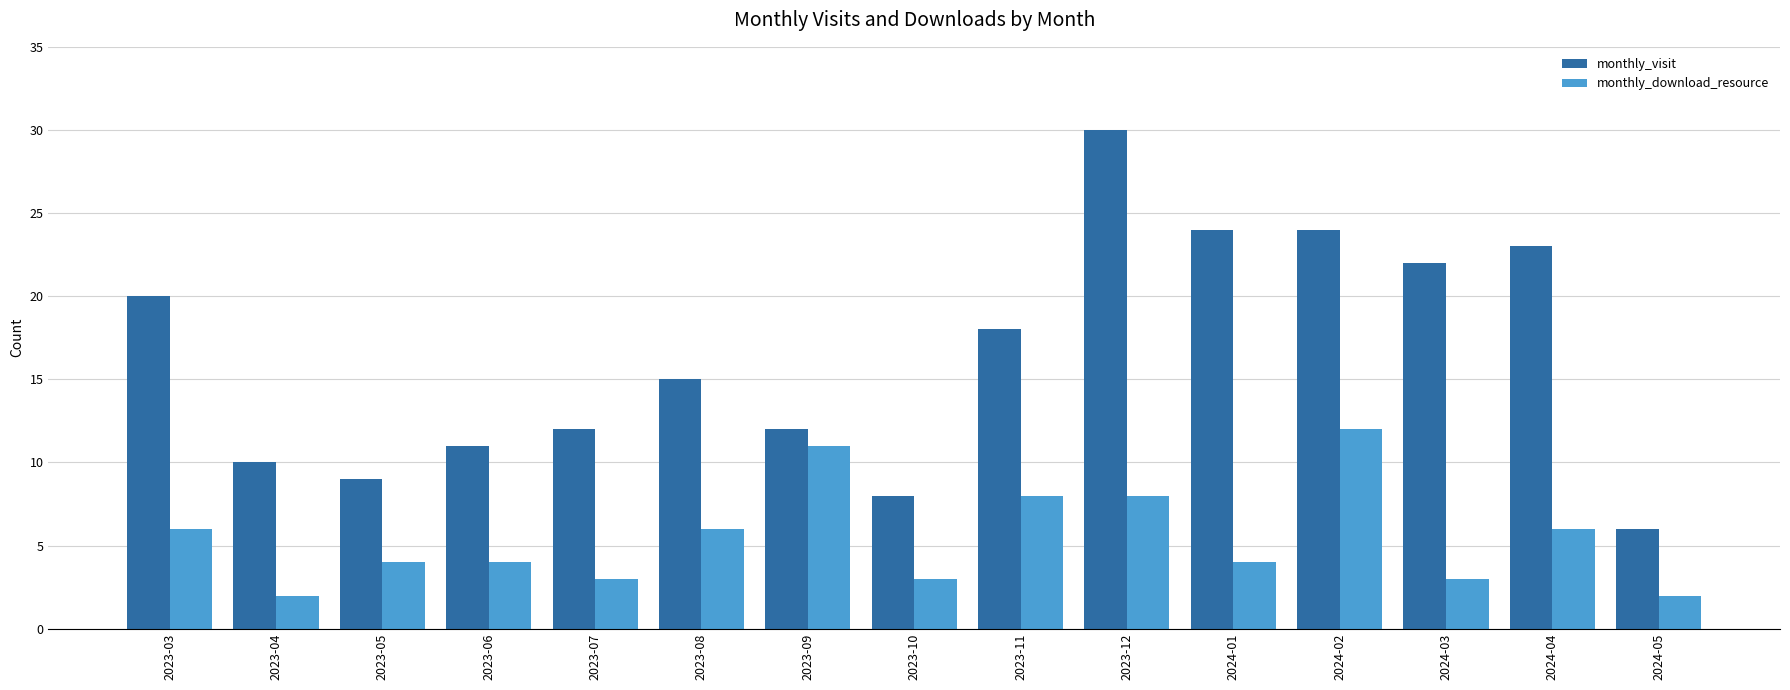

Is it true that monthly_download_resource equals 2 at 2024-01?

False